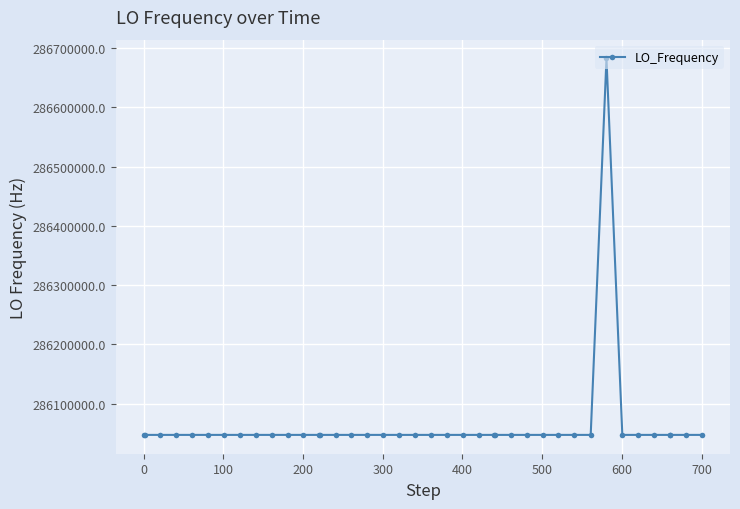

What is the minimum value shown in the chart?

286046991.9